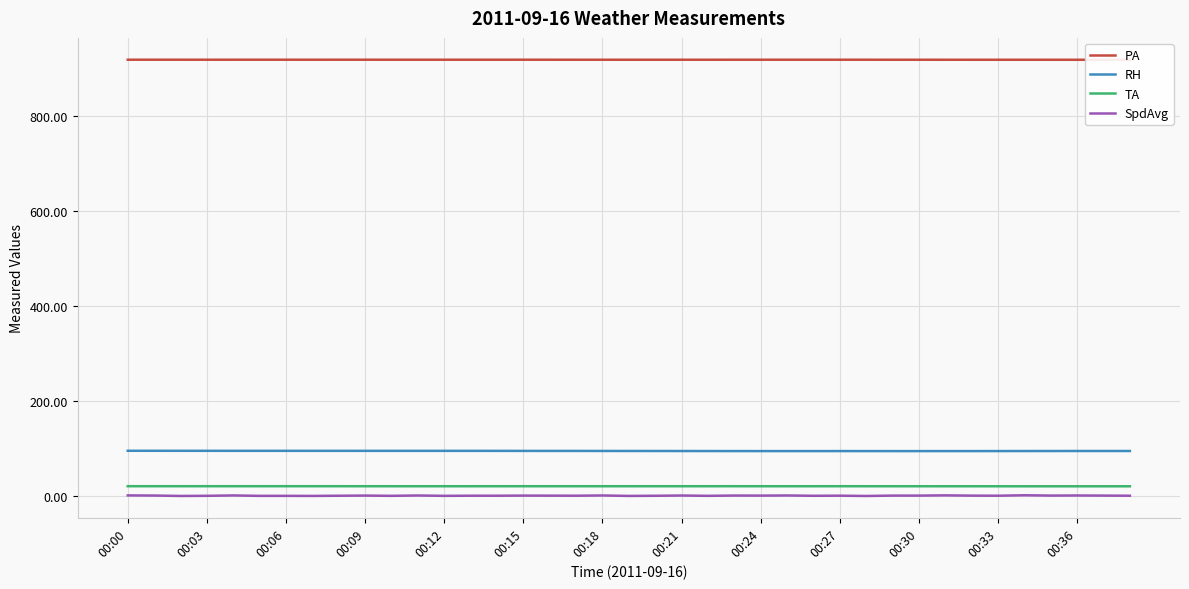

True or false: RH and PA intersect in this chart.

False